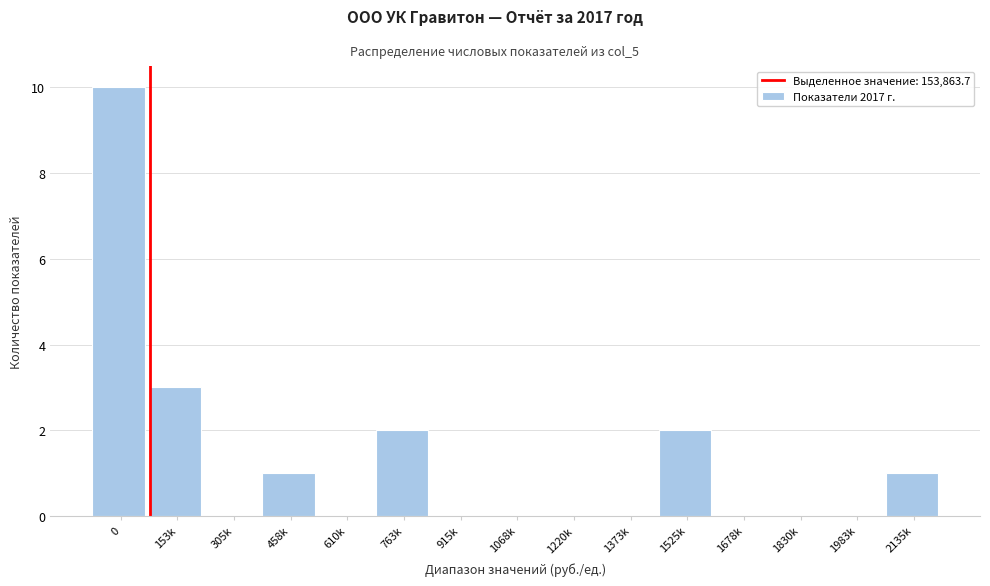

Reading left to right, list all the values displayed in this chart.

0=10	153k=3	305k=0	458k=1	610k=0	763k=2	915k=0	1068k=0	1220k=0	1373k=0	1525k=2	1678k=0	1830k=0	1983k=0	2135k=1